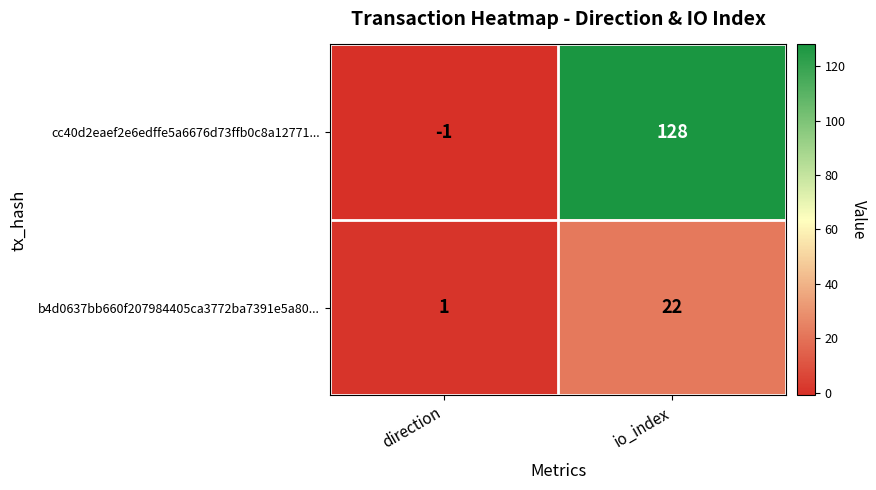

What is the difference between the cc40d2eaef2e6edffe5a6676d73ffb0c8a12771... values at io_index and direction?

129